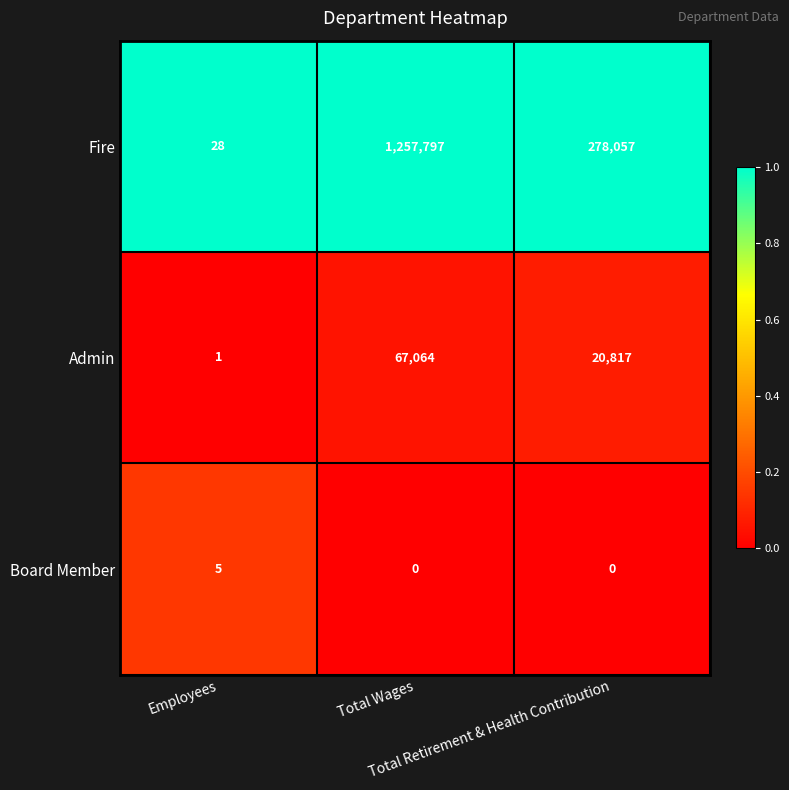

How many values in Board Member are above zero?

1